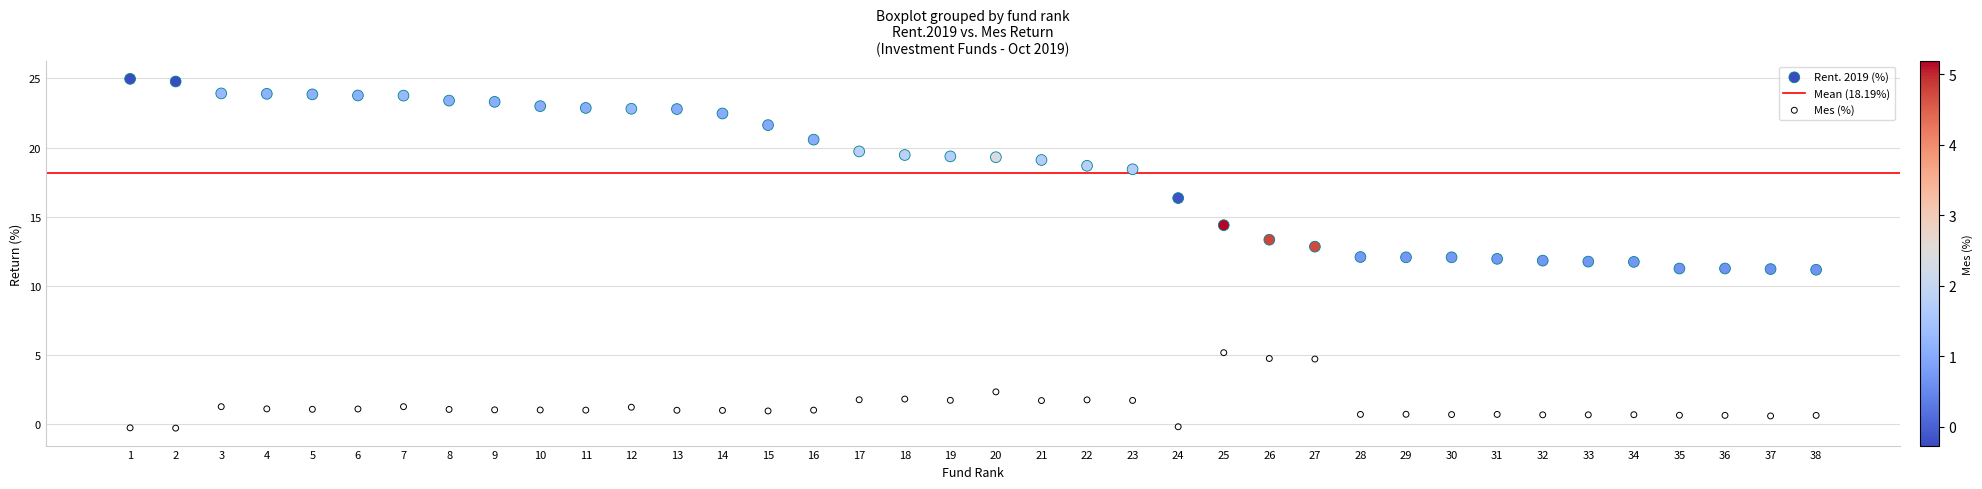

Which series reaches the minimum Y coordinate?

Mes (%)